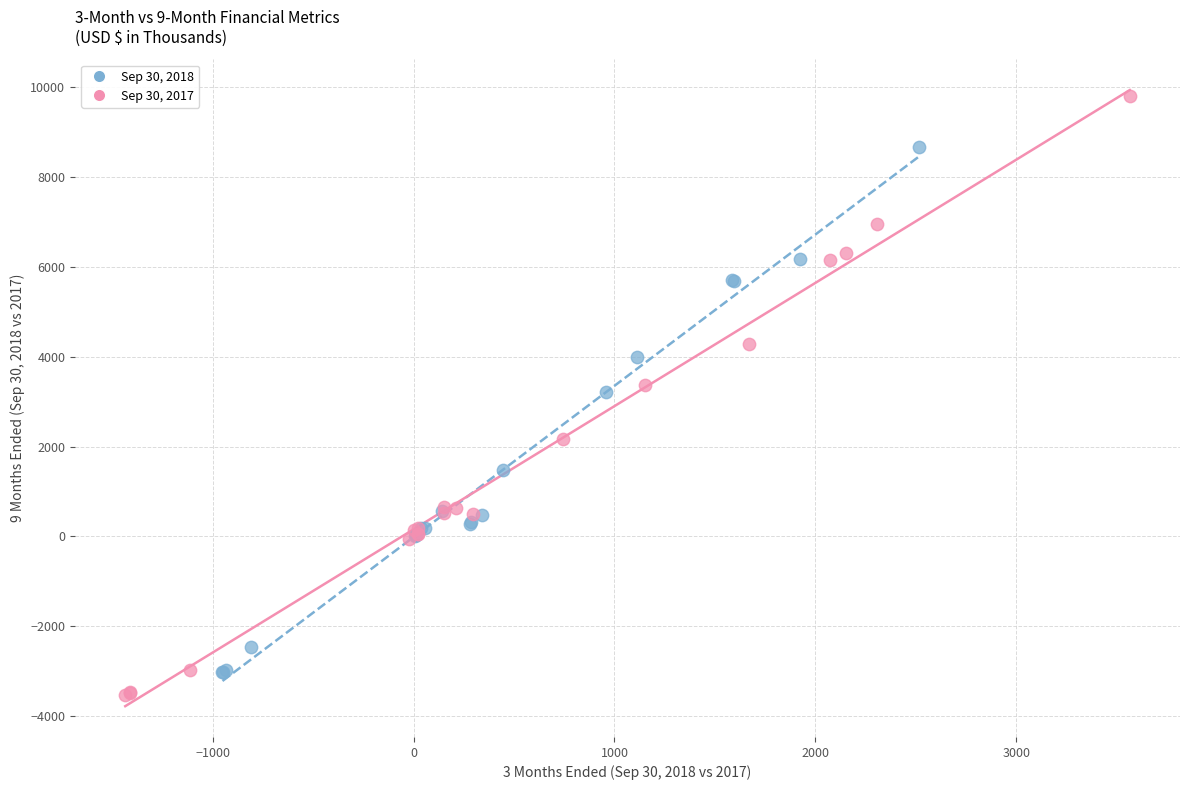

Which series contains the highest Y value?

Sep 30, 2017